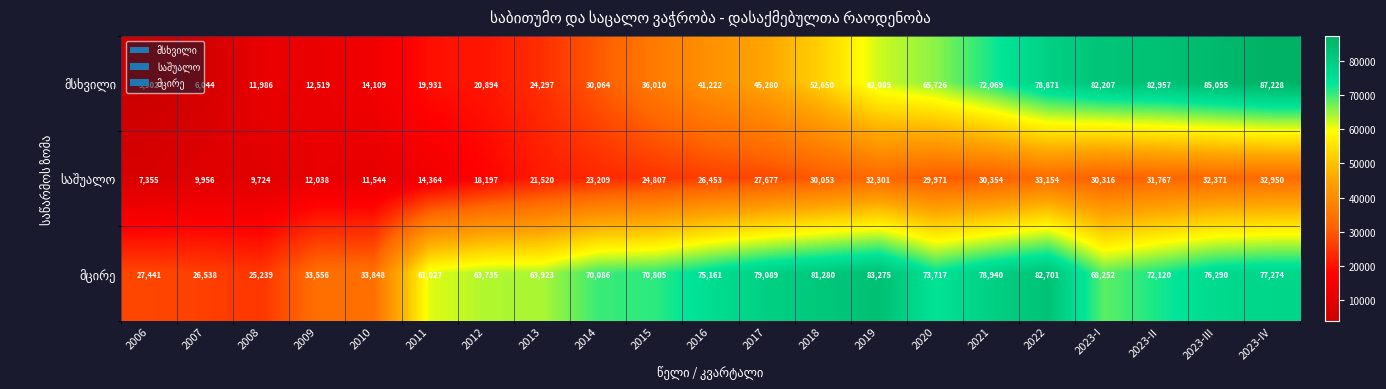

At how many categories does at least one series exceed 20868?

21